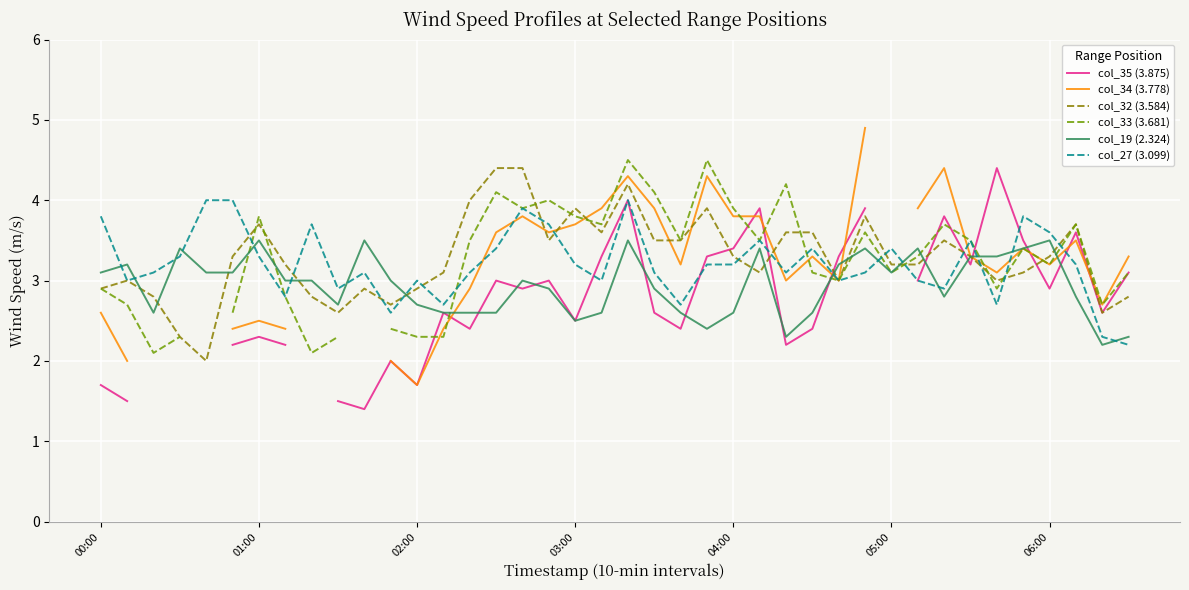

Which series has the largest total across all categories?

col_32 (3.584)